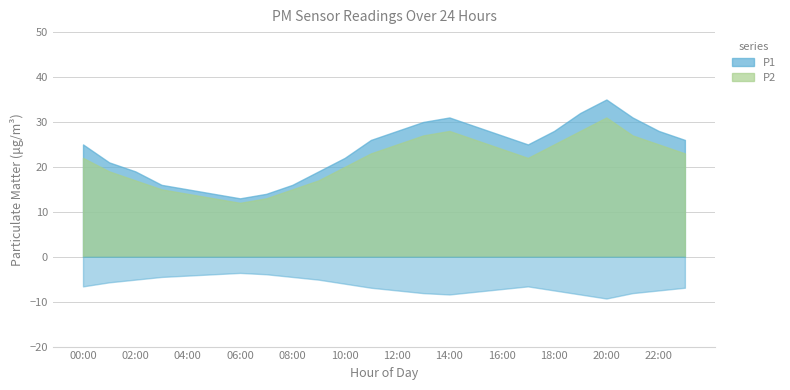

At which category is the sum across all series the highest?

20:00